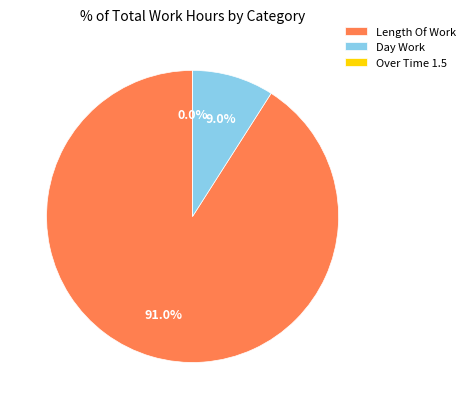

Which slice is the largest?

Length Of Work